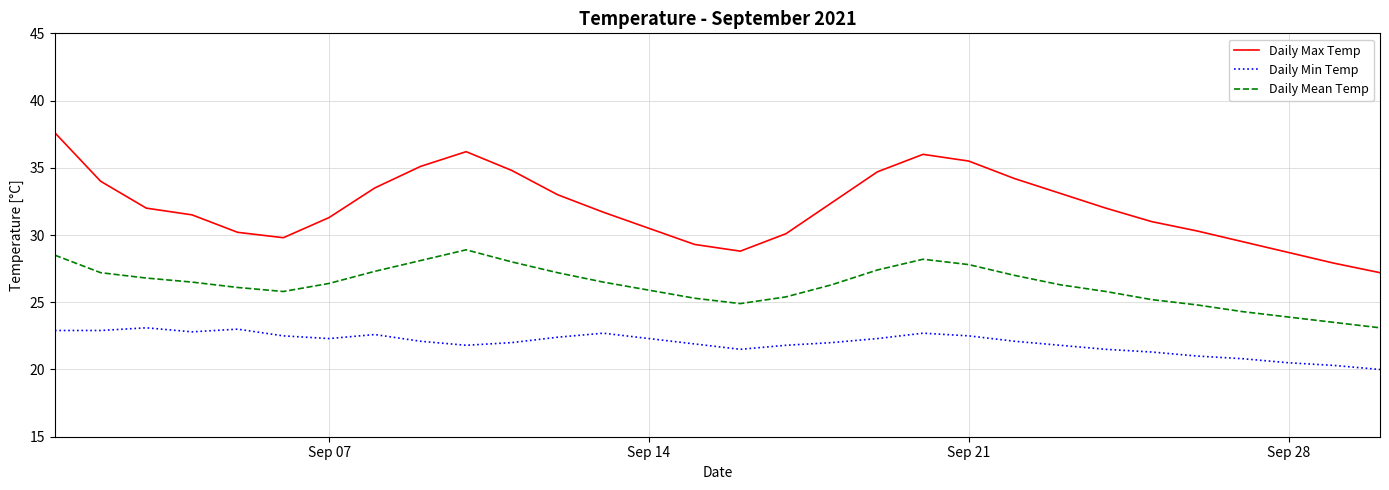

Which series has the largest range (max minus min)?

Daily Max Temp